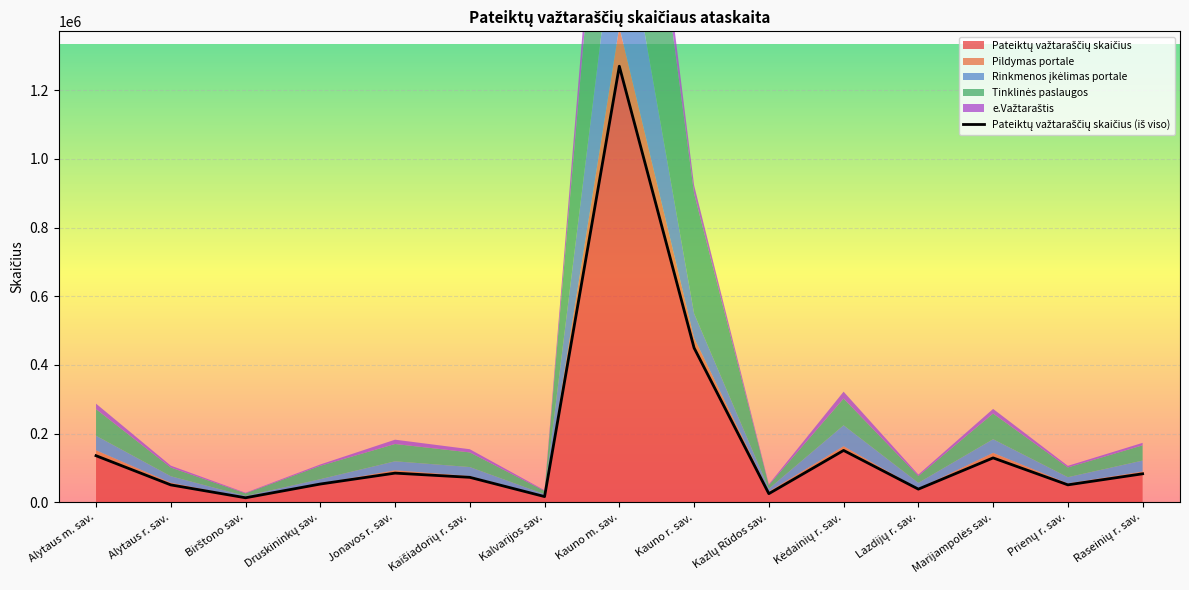

What value does the data have at Kazlų Rūdos sav.?

24996